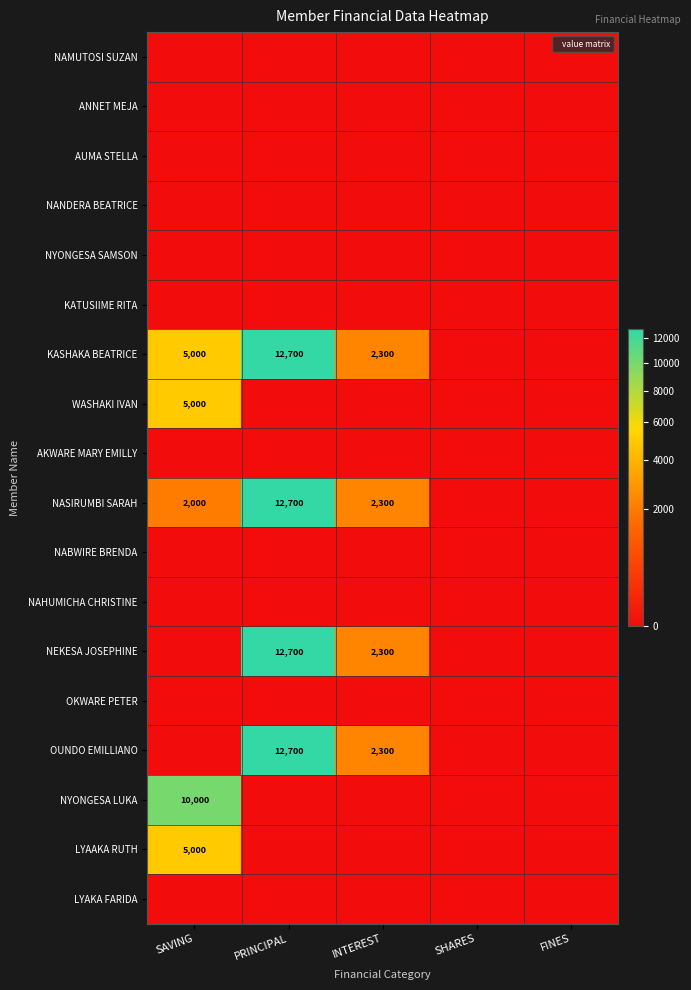

Count the number of categories in the chart.

5